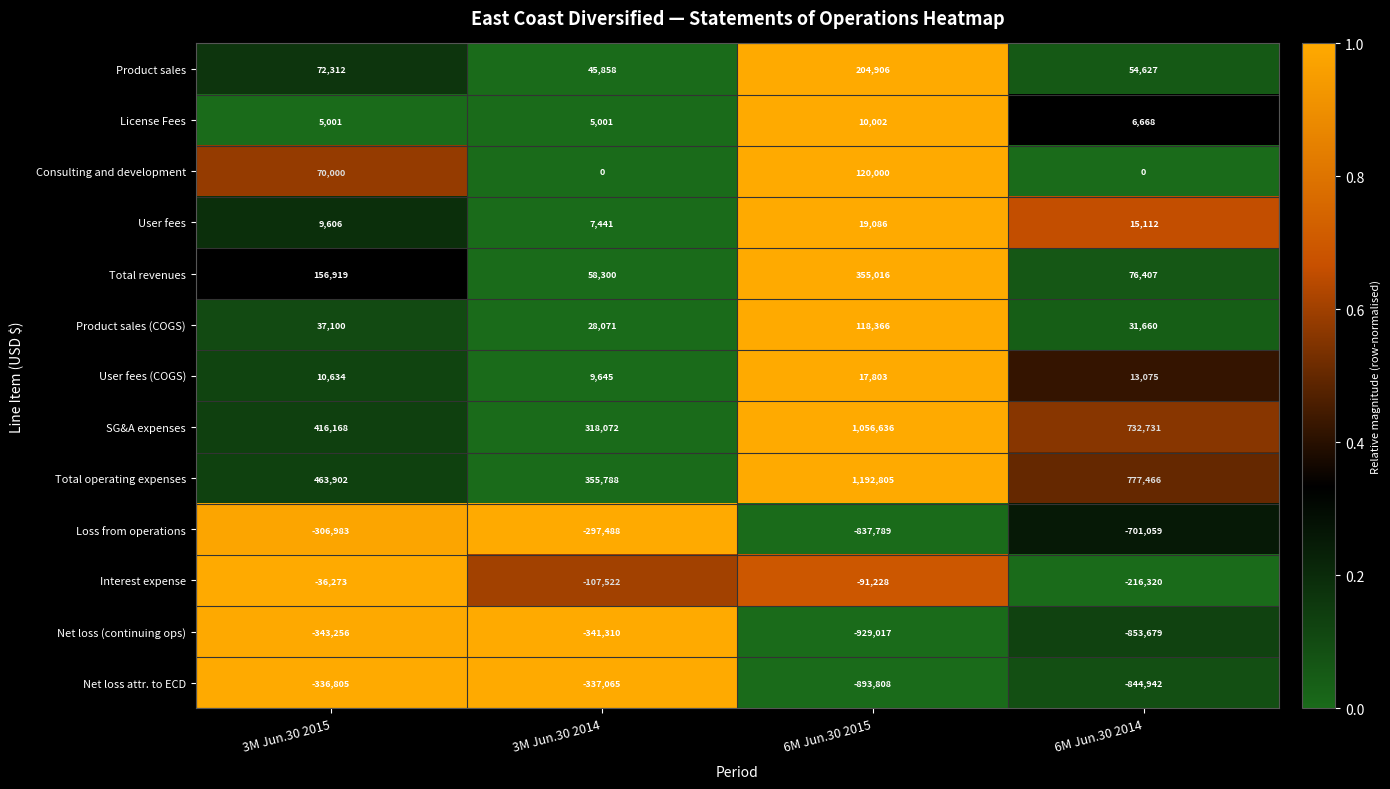

At which label is Net loss attr. to ECD closest to -615306?

6M Jun.30 2014